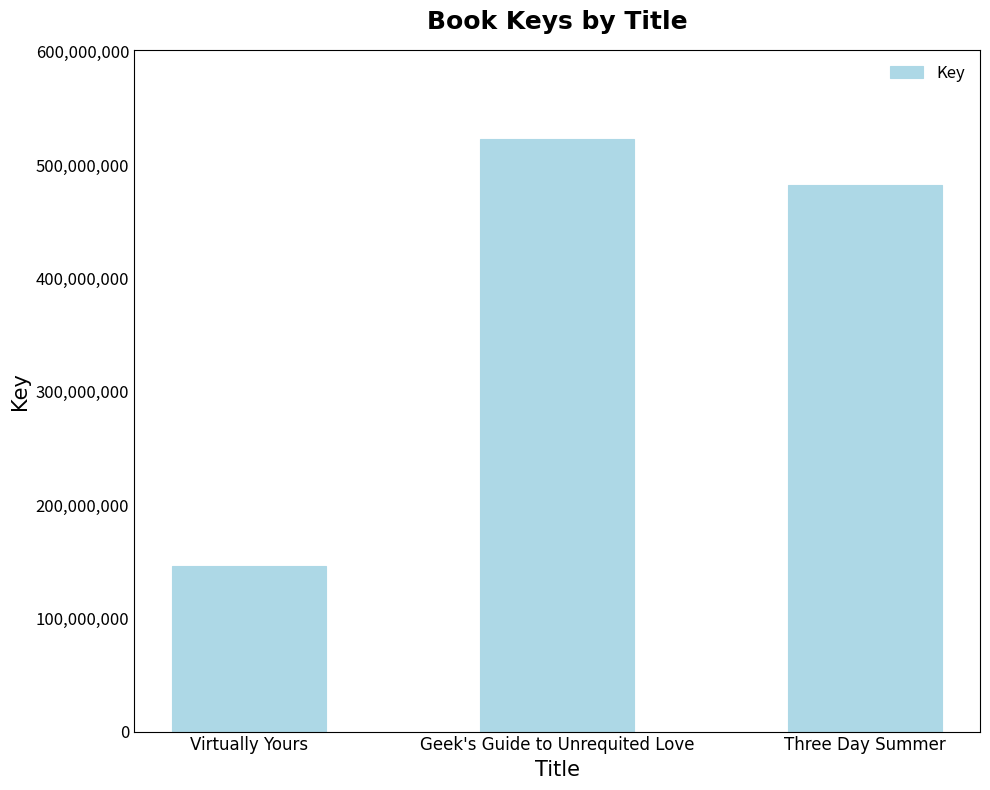

At which label does the data first exceed 482037048?

Geek's Guide to Unrequited Love